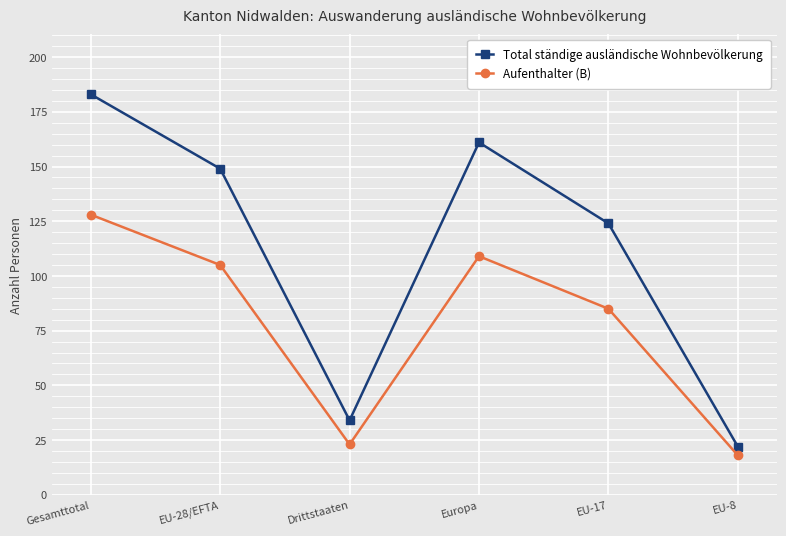

What is the value of the Total ständige ausländische Wohnbevölkerung point at the 6th from the left?

22